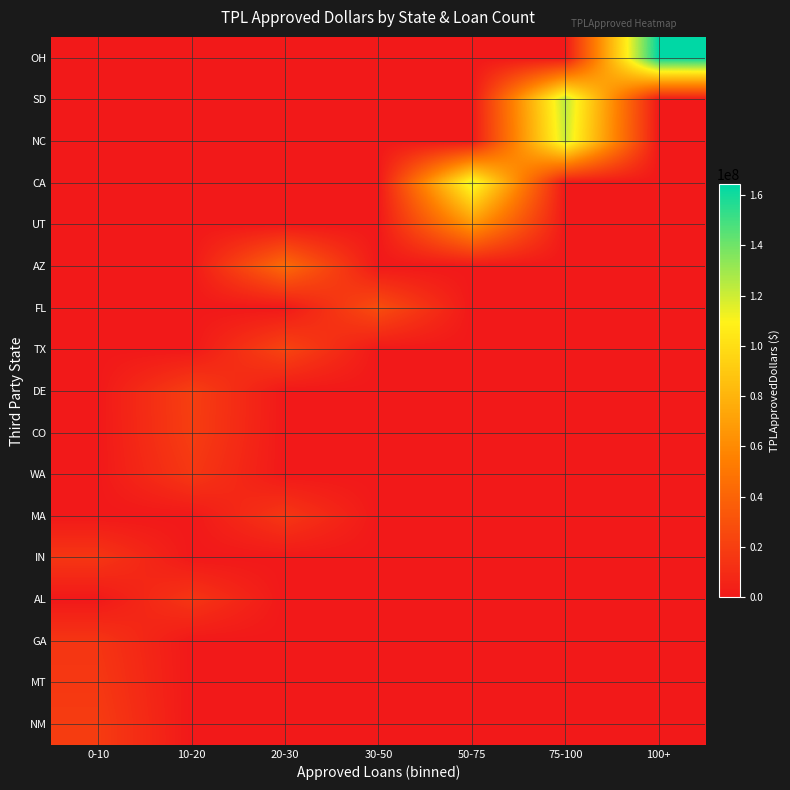

At which category is the sum across all series the highest?

75-100